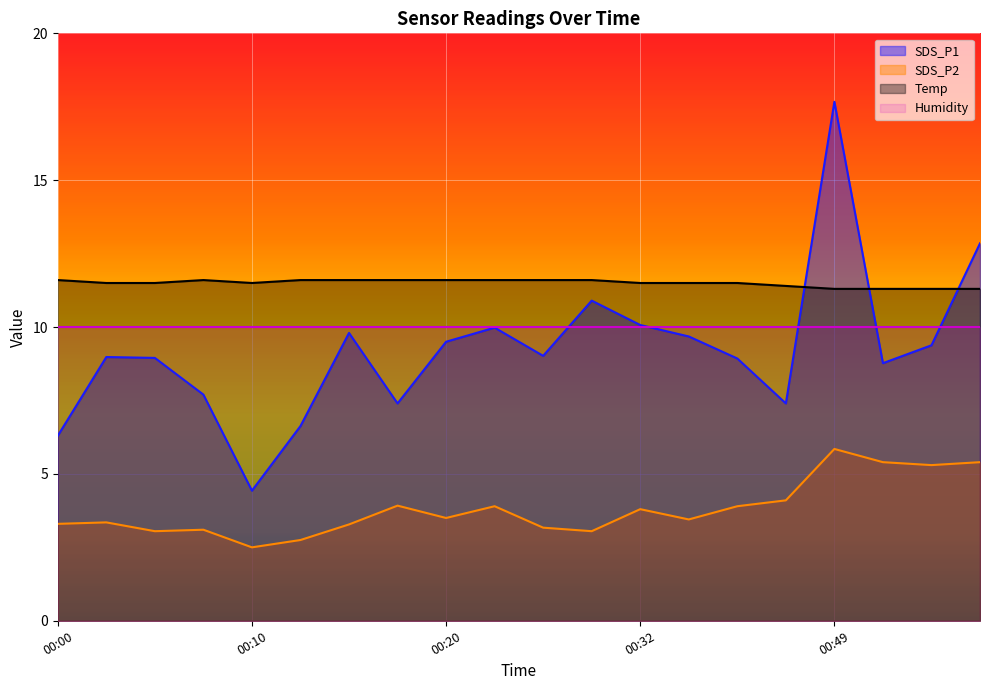

At which label does Temp reach its peak?

00:00